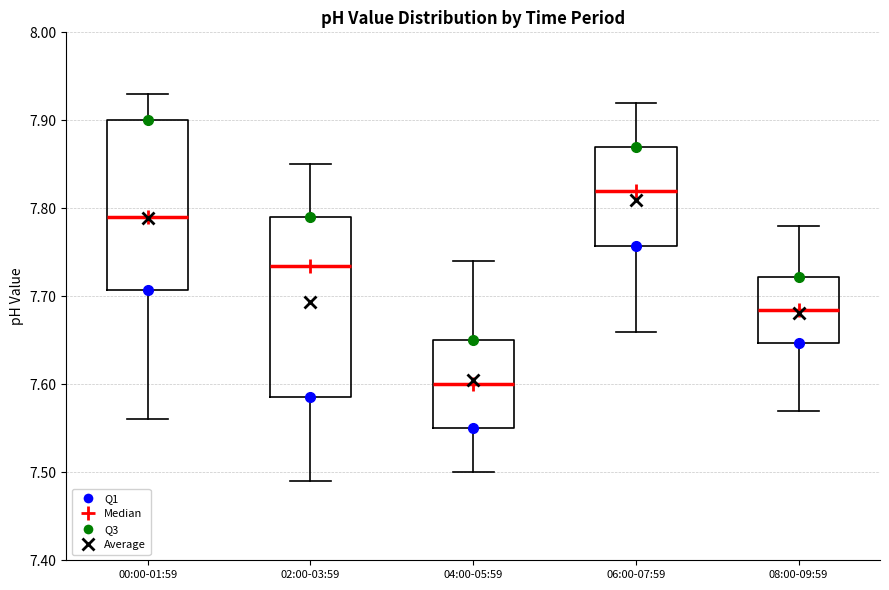

Which box's median line is the highest?

06:00-07:59